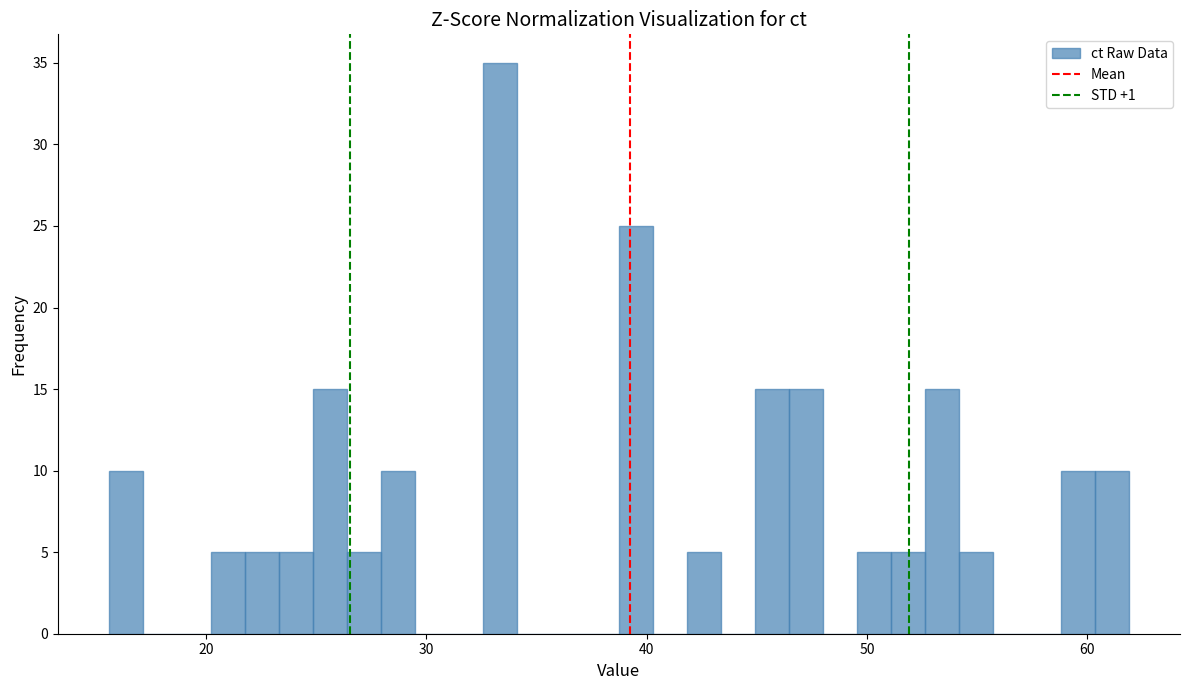

Around what value on the x-axis is the tallest bar? Give the approximate position of its centre, as read against the axis.

33